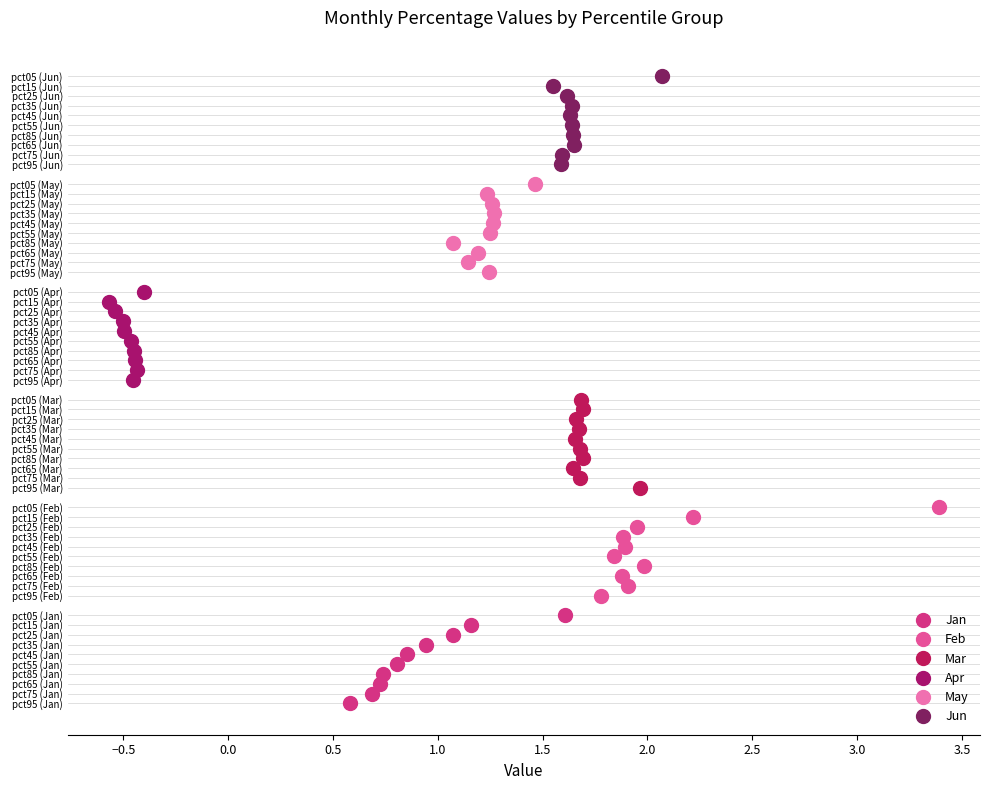

The Feb series shows 3 at 1.5. True or false?

False